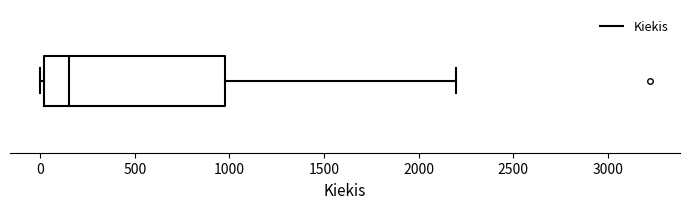

Read this box plot against the x-axis: the position of the median line, the range covered by the box, and the ends of both whiskers. The values are not printed on the chart, so give them approximately, as read against the axis.

median 150, box 0 to 1000, whiskers 0 (just left of the box's left edge) to 2200